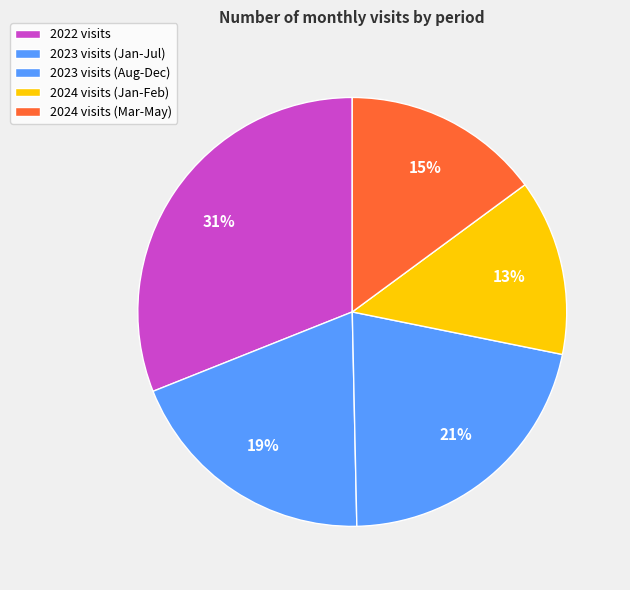

How many slices are in this pie chart?

5